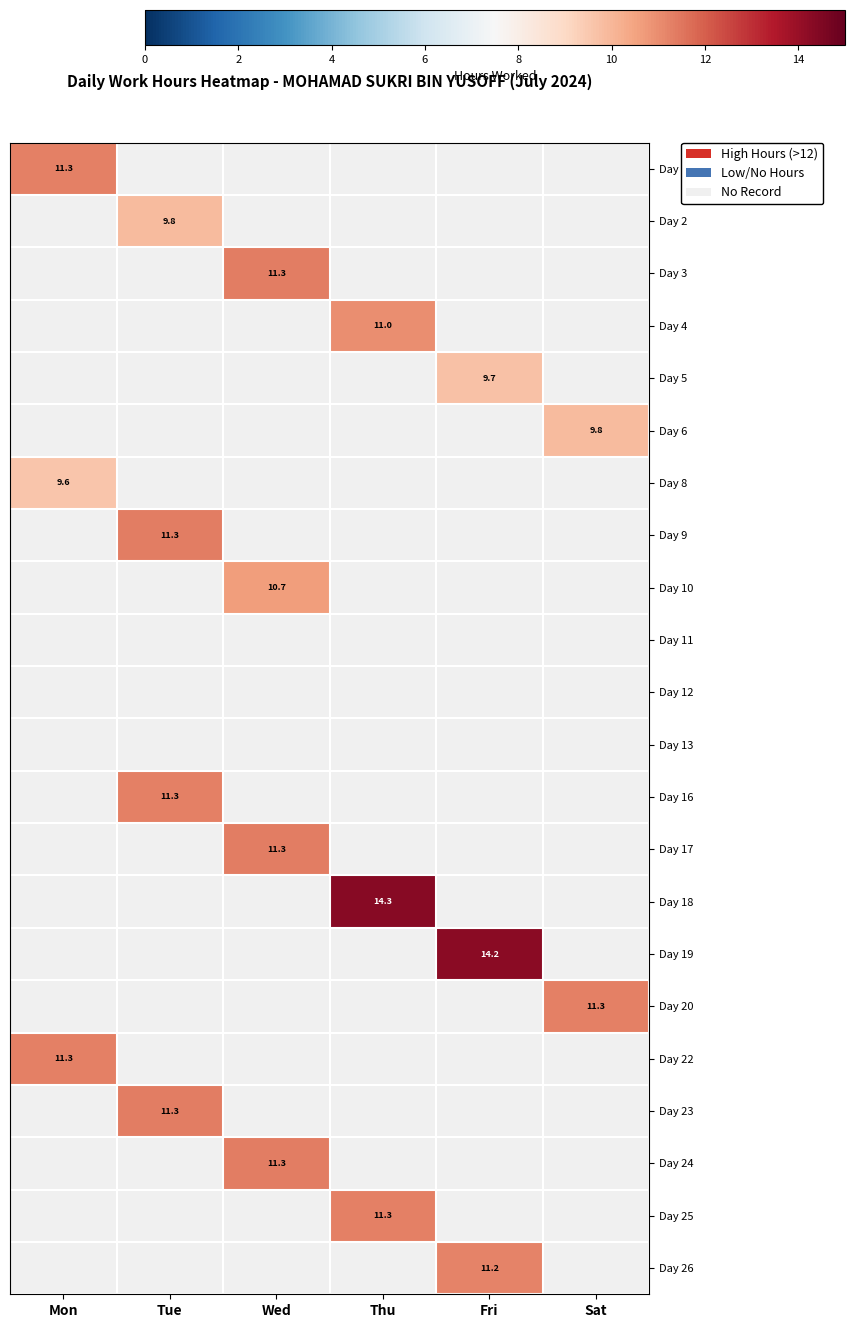

Count the number of categories in the chart.

6